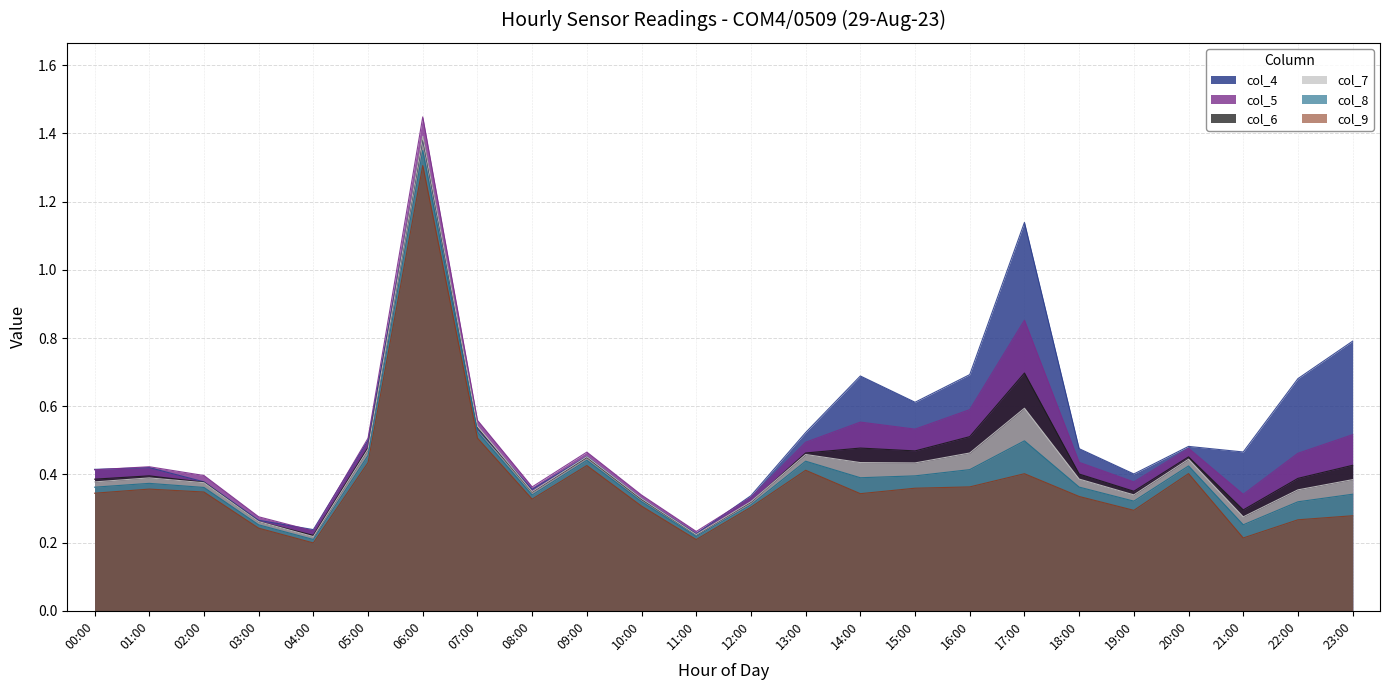

Reading right to left, what are all the values shown in this chart?

col_4: 0.8	0.7	0.5	0.5	0.4	0.5	1.1	0.7	0.6	0.7	0.5	0.3	0.2	0.3	0.5	0.4	0.5	1.4	0.5	0.2	0.3	0.4	0.4	0.4
col_5: 0.5	0.5	0.3	0.5	0.4	0.4	0.9	0.6	0.5	0.6	0.5	0.3	0.2	0.3	0.5	0.4	0.6	1.4	0.5	0.2	0.3	0.4	0.4	0.4
col_6: 0.4	0.4	0.3	0.5	0.4	0.4	0.7	0.5	0.5	0.5	0.5	0.3	0.2	0.3	0.5	0.3	0.5	1.4	0.5	0.2	0.3	0.4	0.4	0.4
col_7: 0.4	0.4	0.3	0.4	0.3	0.4	0.6	0.5	0.4	0.4	0.5	0.3	0.2	0.3	0.5	0.3	0.5	1.4	0.5	0.2	0.3	0.4	0.4	0.4
col_8: 0.3	0.3	0.3	0.4	0.3	0.4	0.5	0.4	0.4	0.4	0.4	0.3	0.2	0.3	0.4	0.3	0.5	1.3	0.5	0.2	0.3	0.4	0.4	0.4
col_9: 0.3	0.3	0.2	0.4	0.3	0.3	0.4	0.4	0.4	0.3	0.4	0.3	0.2	0.3	0.4	0.3	0.5	1.3	0.4	0.2	0.2	0.3	0.4	0.3